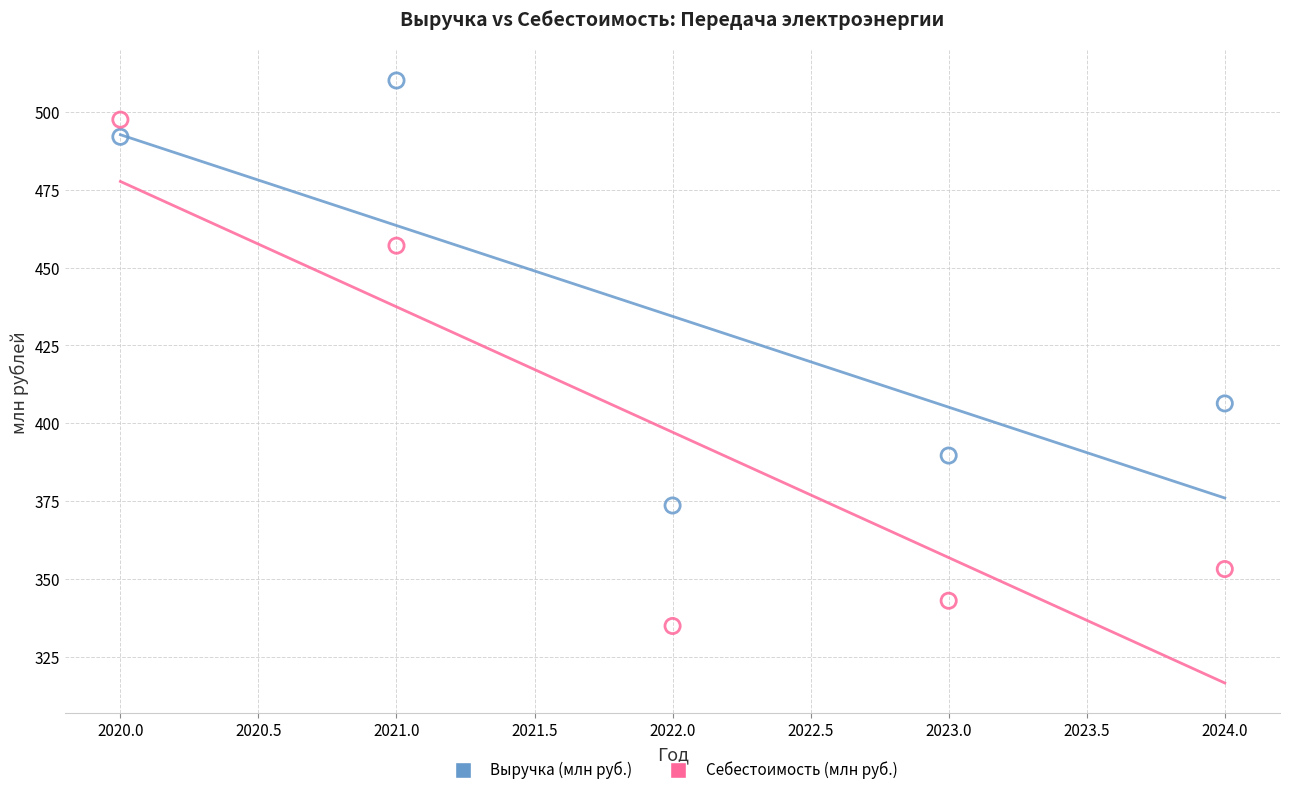

What are all the series names shown in the legend?

Выручка (млн руб.), Себестоимость (млн руб.)